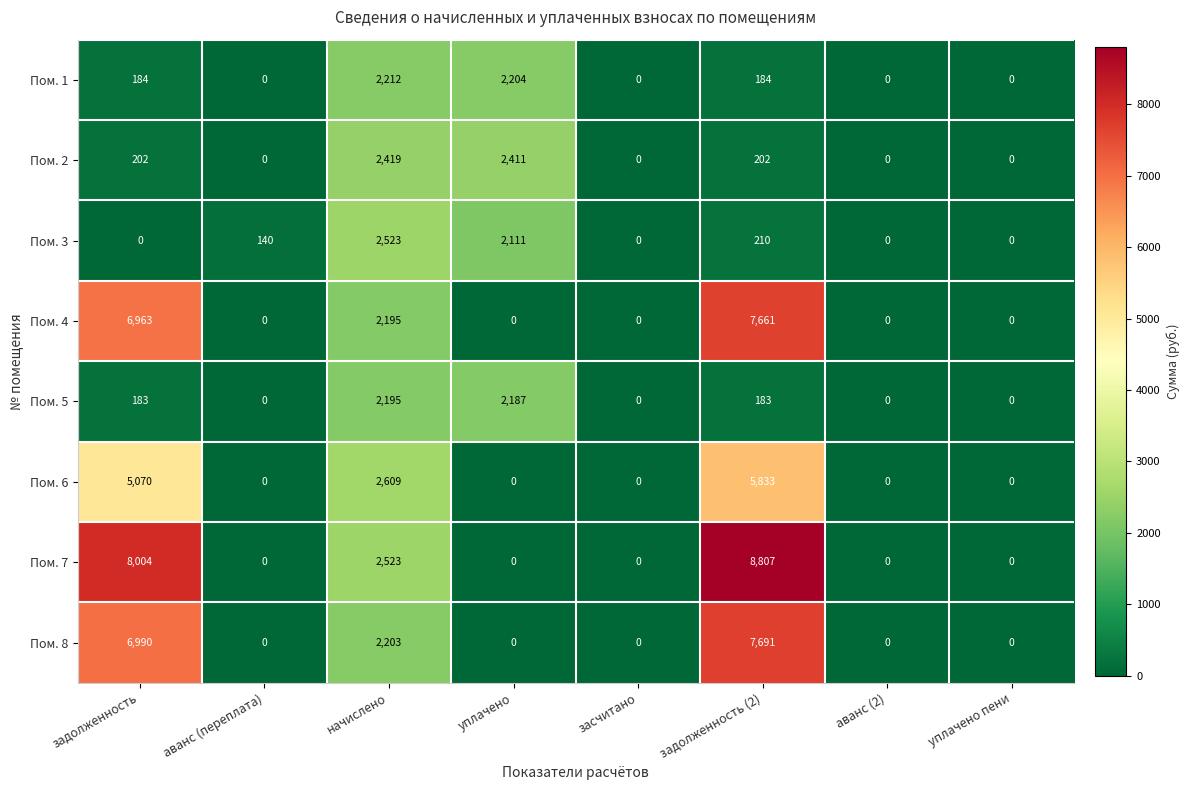

How many categories are shown in the chart?

8